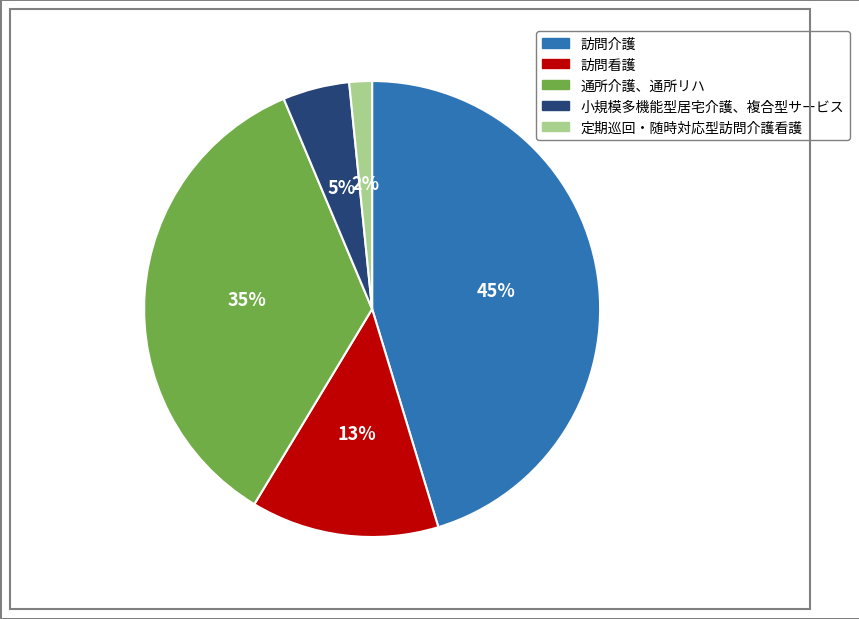

How many segments does this pie chart have?

5